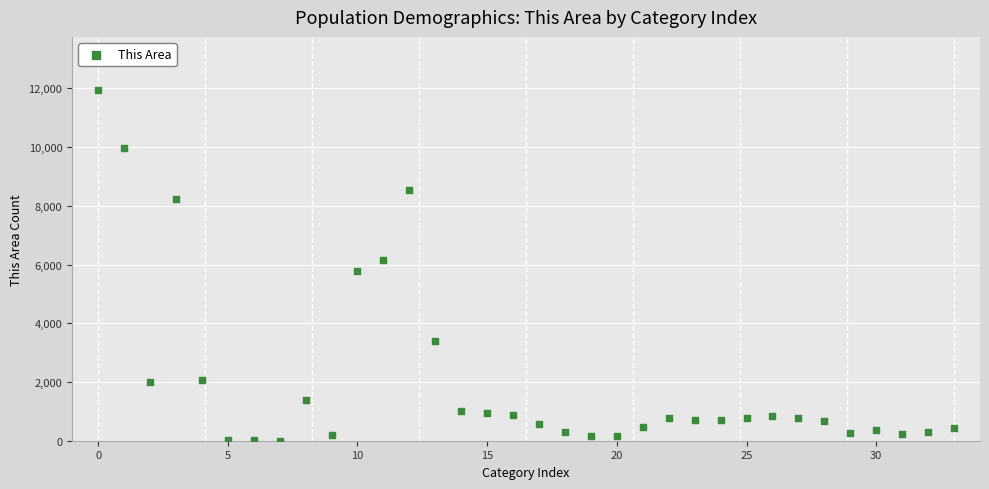

What is the range of Y values (max minus min)?

11954